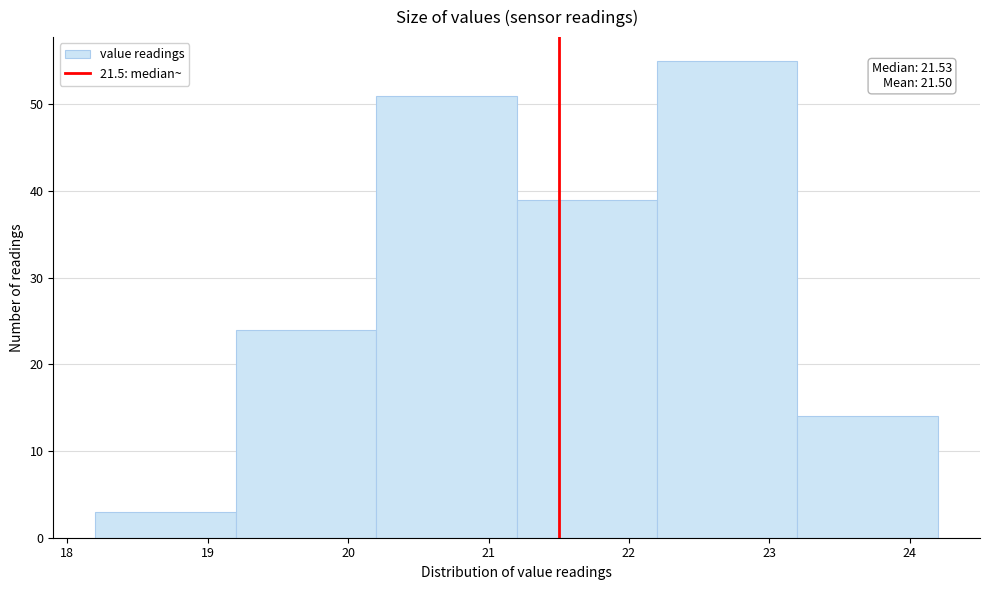

Which range on the x-axis has the tallest bar?

22.2 to 23.2